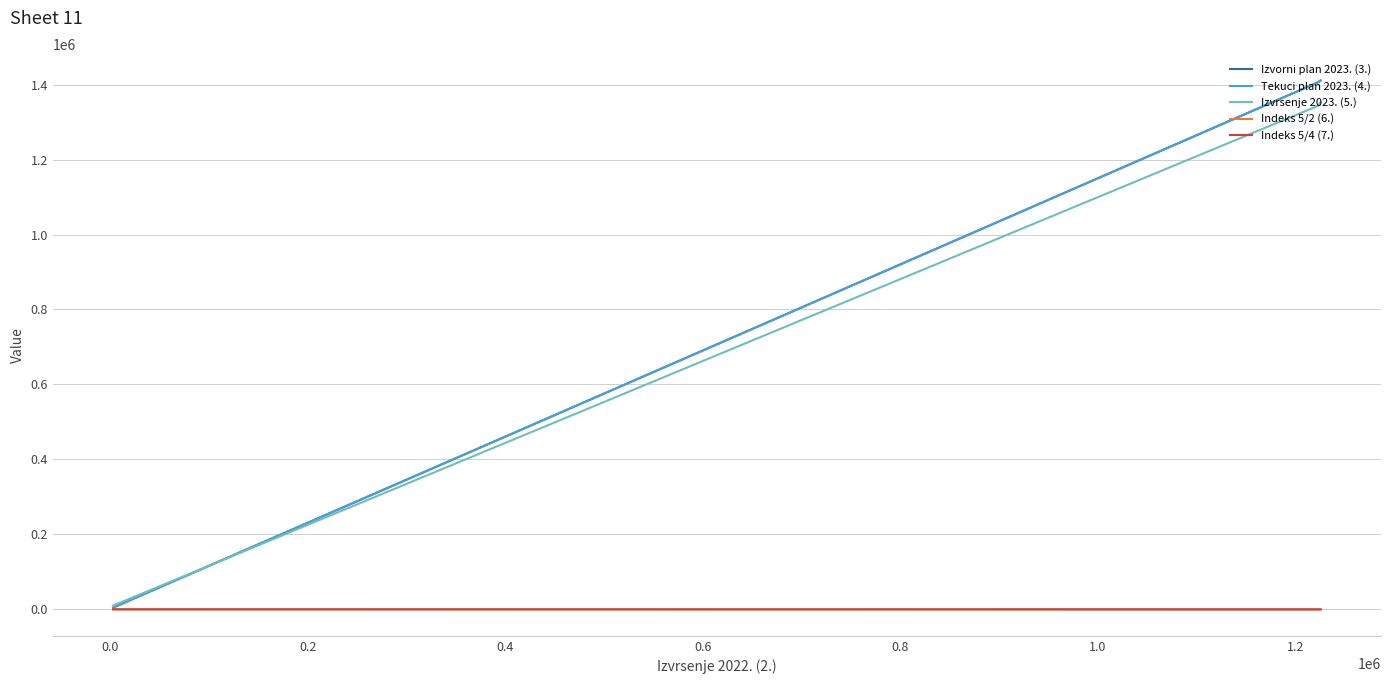

Rank the series by their maximum value, from lowest to highest.

Indeks 5/4 (7.), Indeks 5/2 (6.), Izvrsenje 2023. (5.), Izvorni plan 2023. (3.), Tekuci plan 2023. (4.)